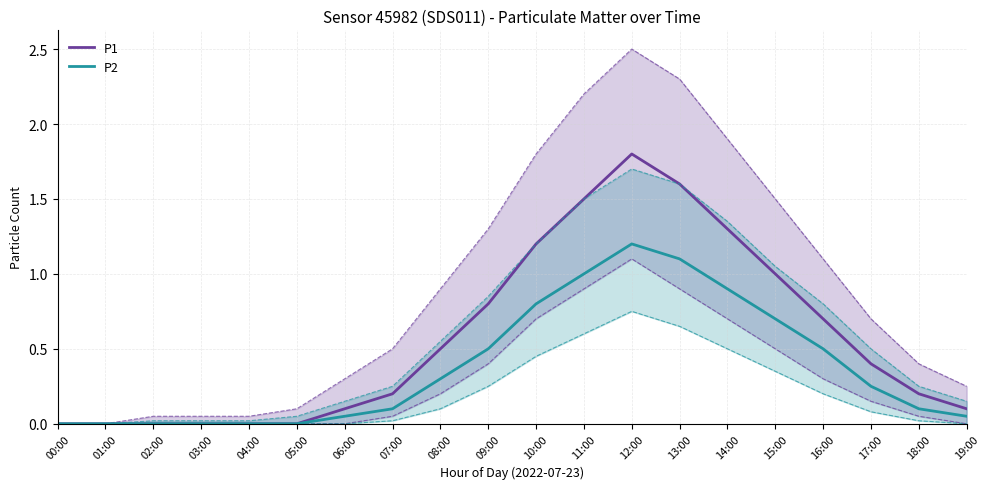

What is the difference between the highest and lowest values at 11:00?

0.5